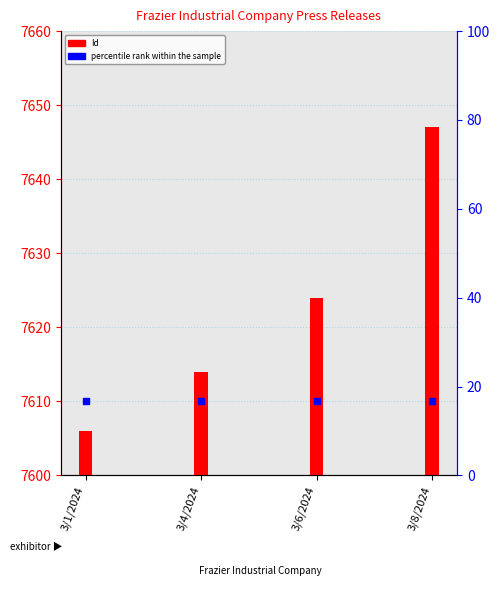

At which category is the sum across all series the highest?

3/8/2024